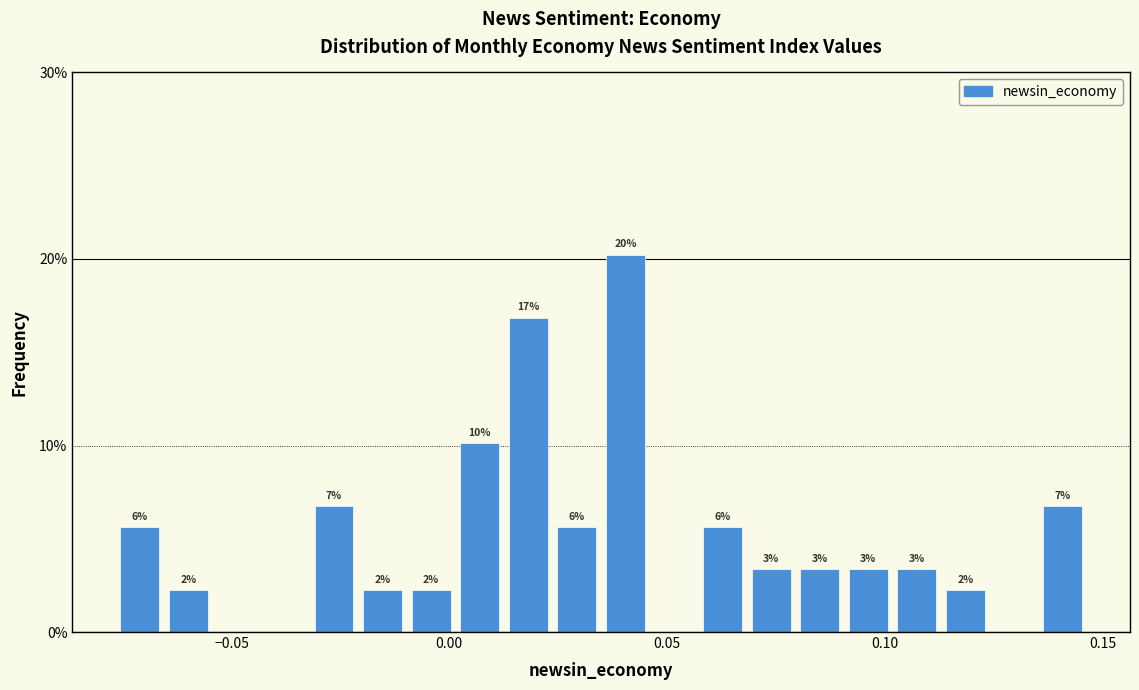

Around what value on the x-axis is the tallest bar? Give the approximate position of its centre, as read against the axis.

0.040